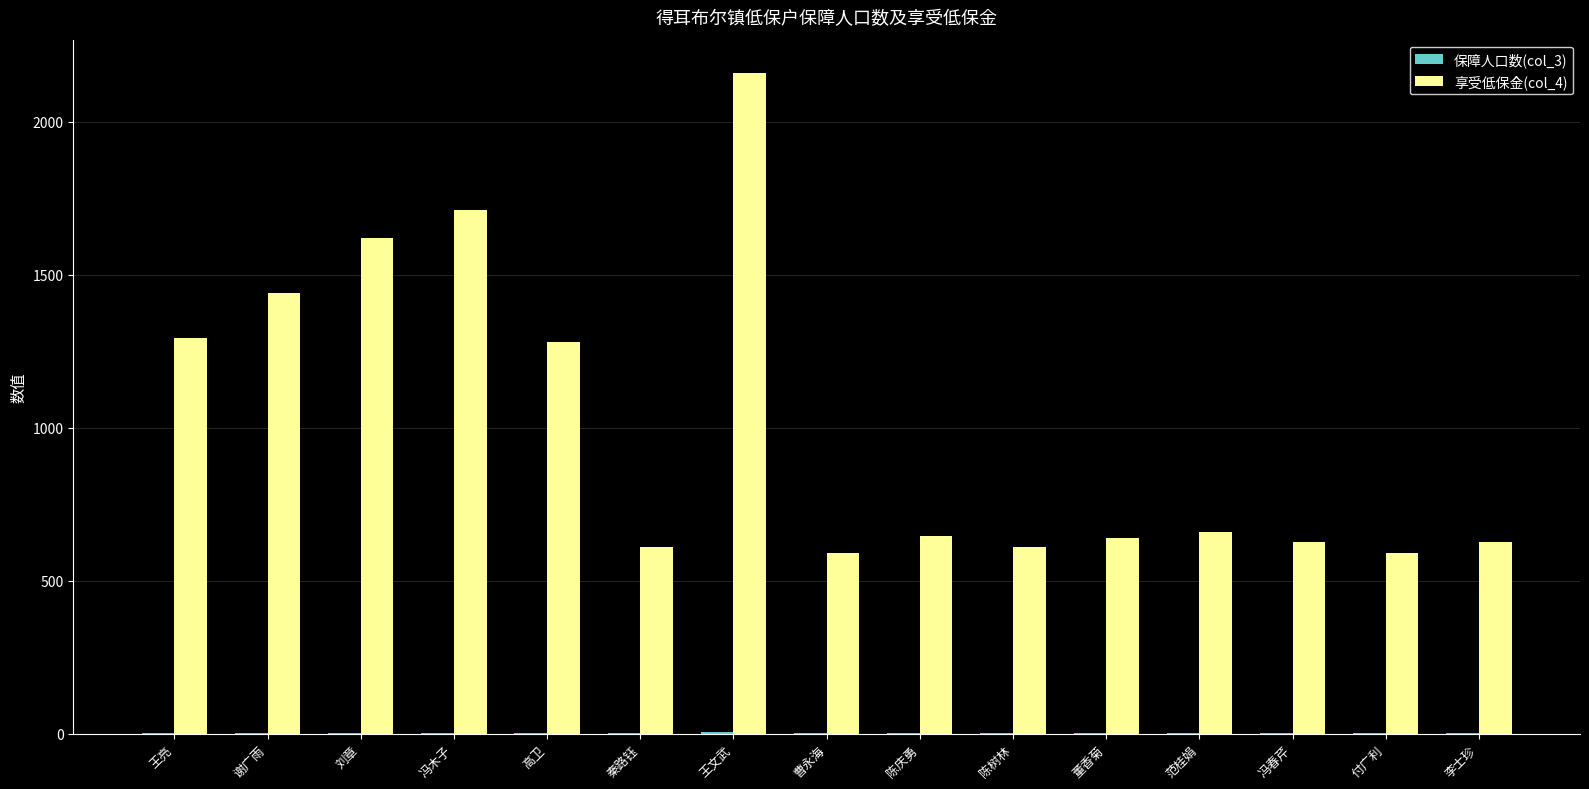

The 享受低保金(col_4) series shows 2327 at 冯木子. True or false?

False